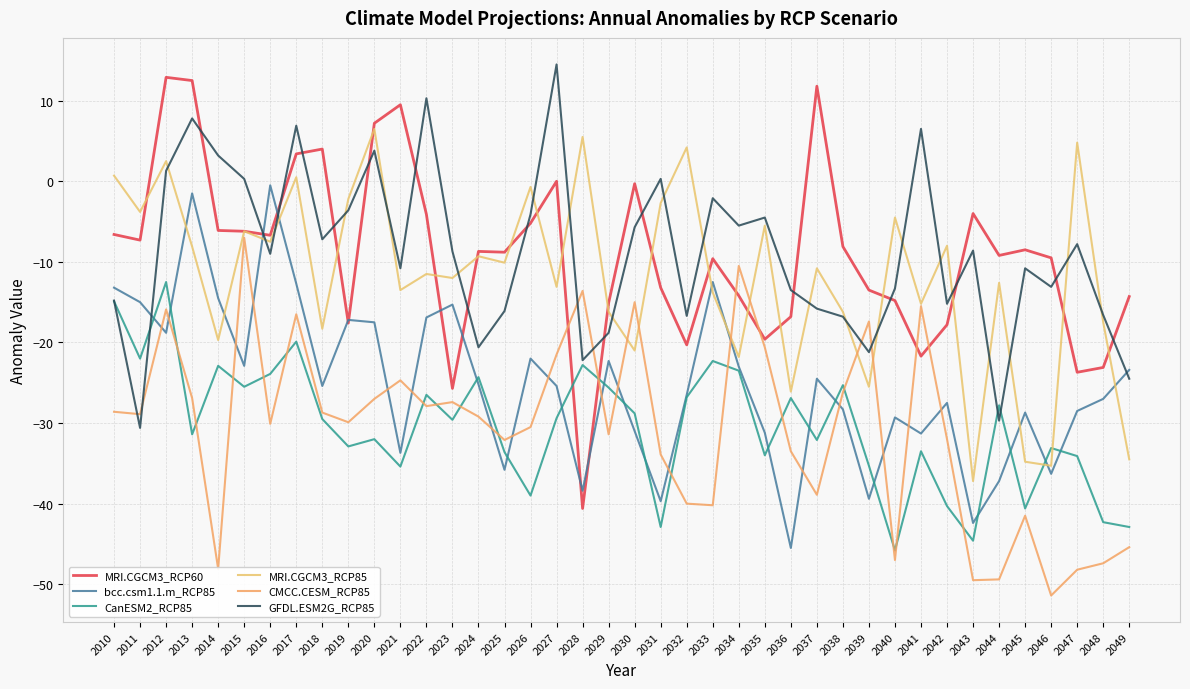

Which series has the largest total across all categories?

GFDL.ESM2G_RCP85